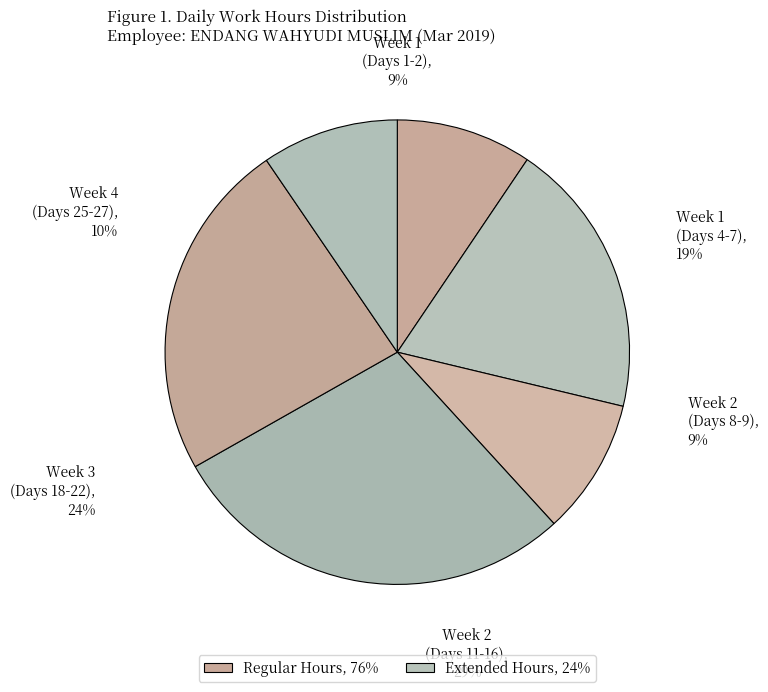

To the nearest percent, what portion does Day 15 represent?

5%